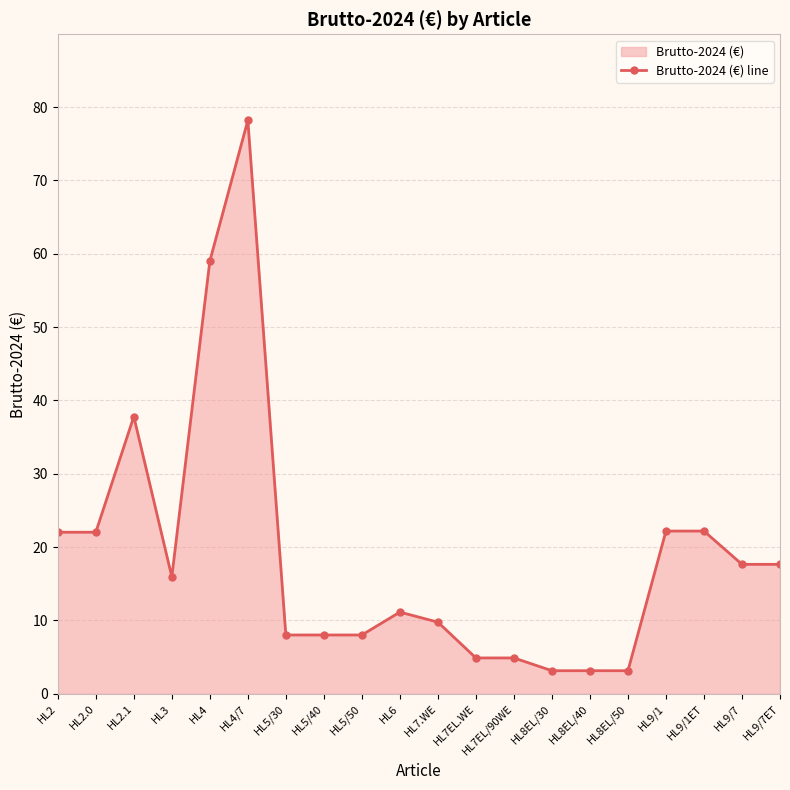

At which category does the data reach its first local peak?

HL2.1